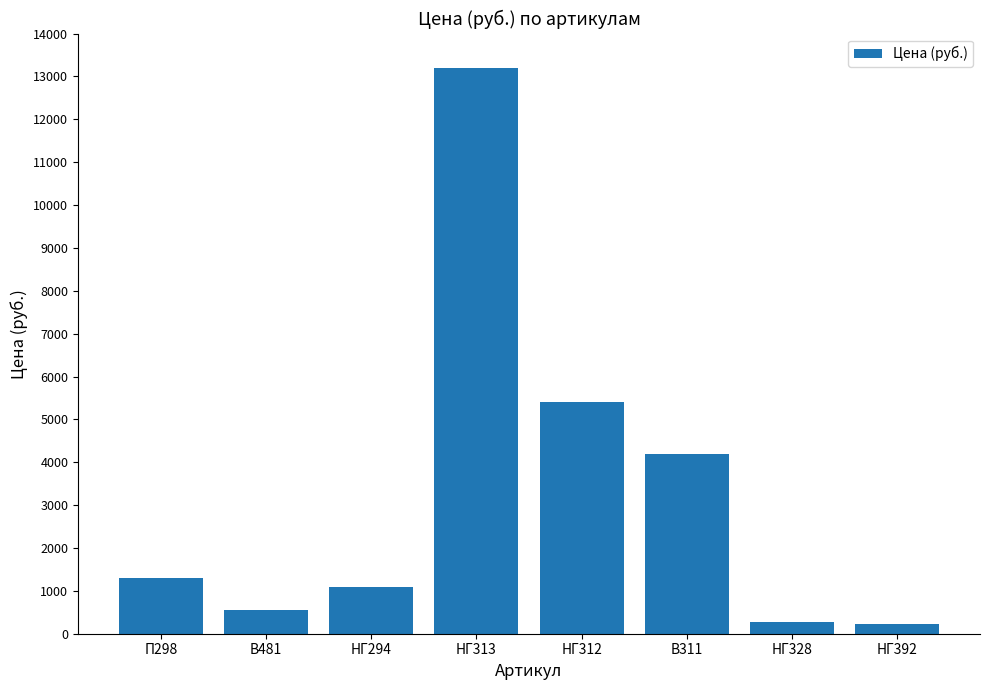

How many data points are less than 1300?

4